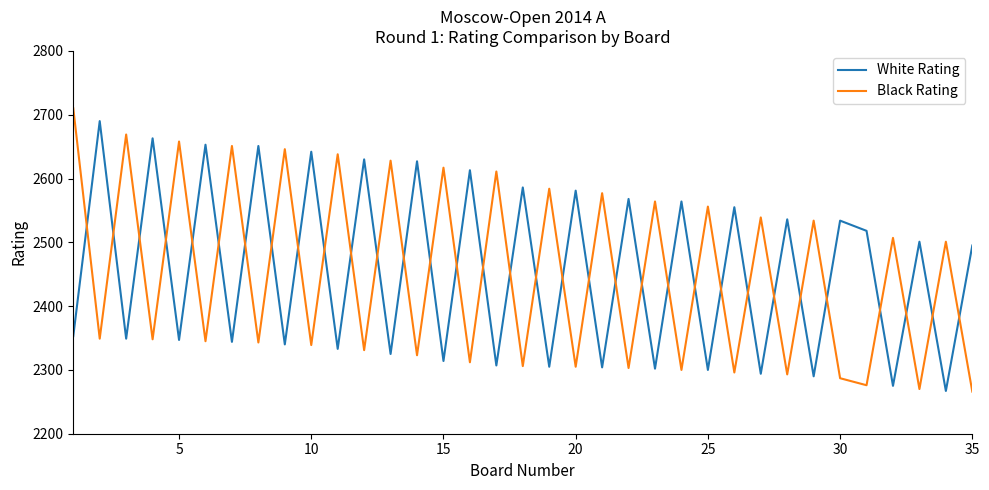

What is the minimum value for White Rating?

2267